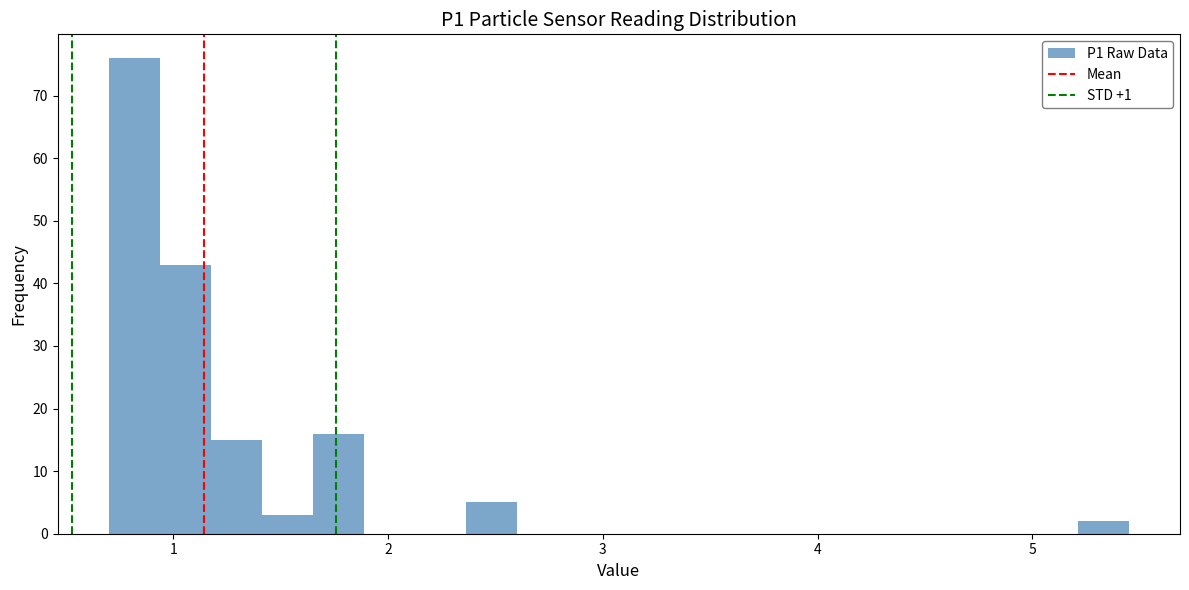

Read against the x-axis, roughly where is the centre of the tallest bar?

0.8